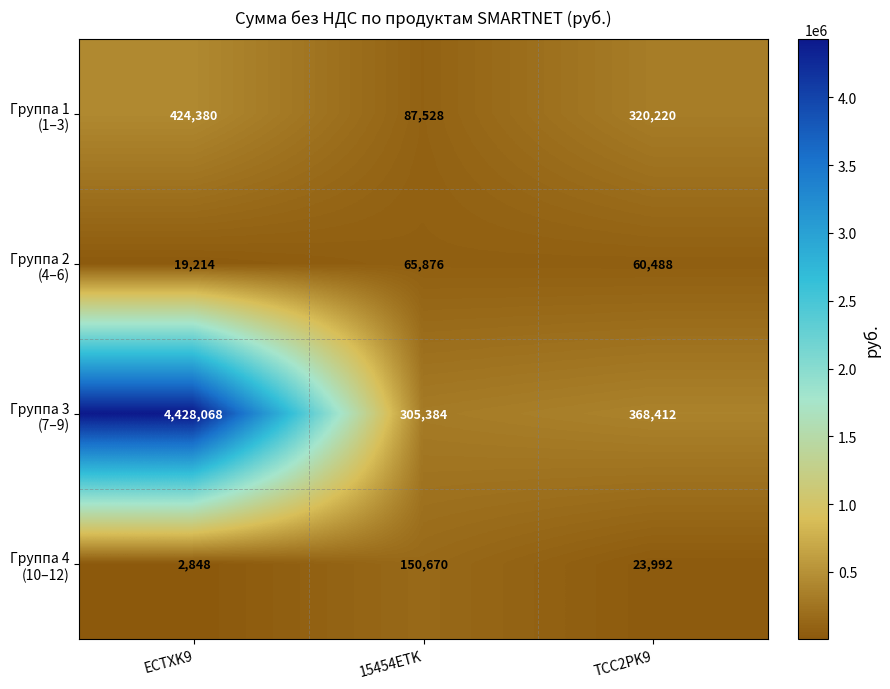

At which category does the chart reach its minimum across all series?

ECTXK9